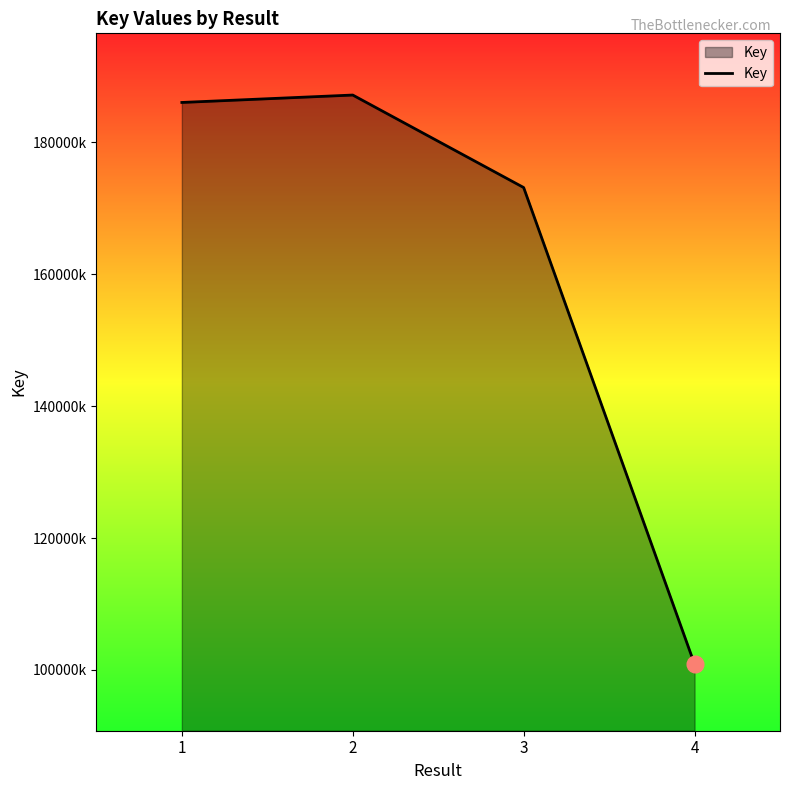

Does the chart display data point markers on the line(s)?

No